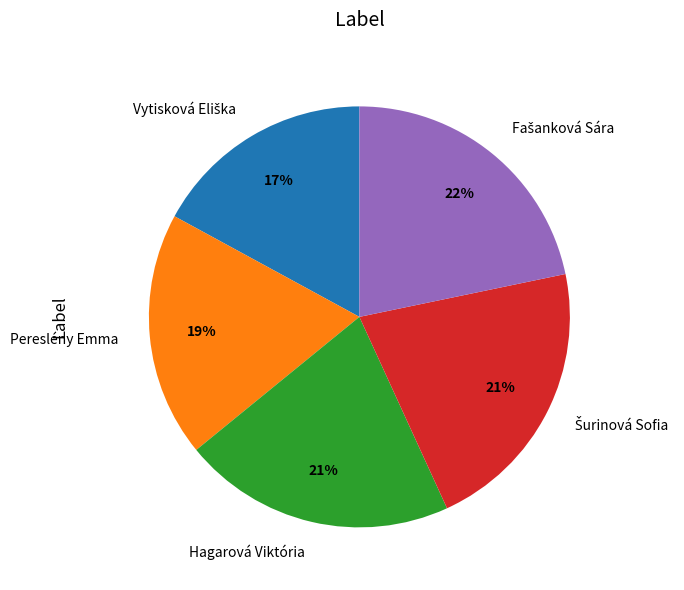

Does any single category account for the majority?

No